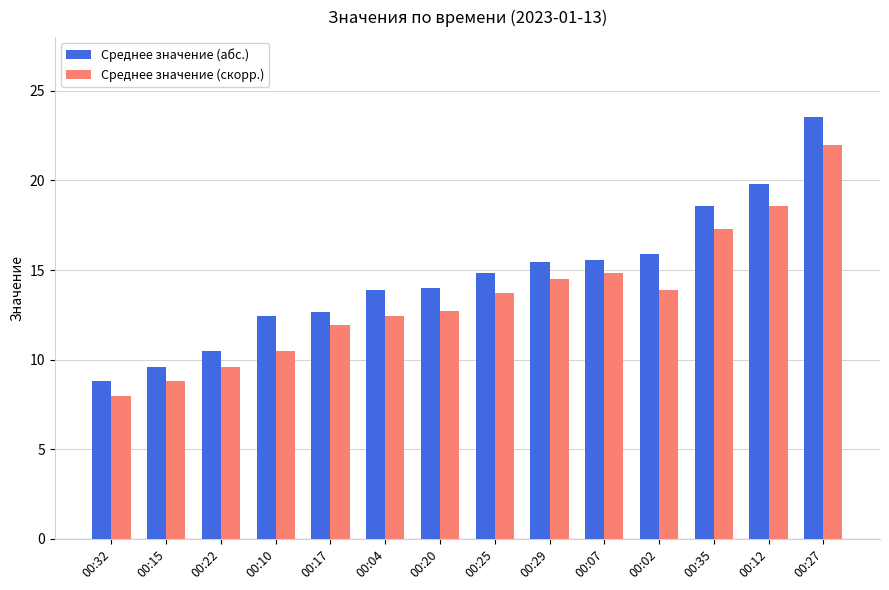

Between 00:29 and 00:12, which series saw the biggest shift?

Среднее значение (абс.)